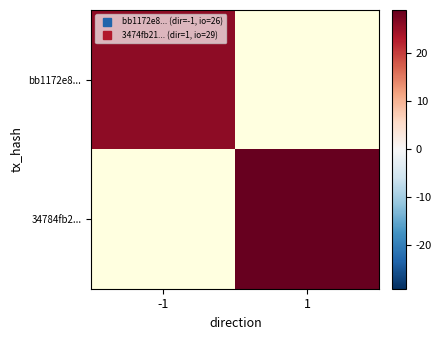

Is it true that 34784fb2... equals 45.6 at 1?

False